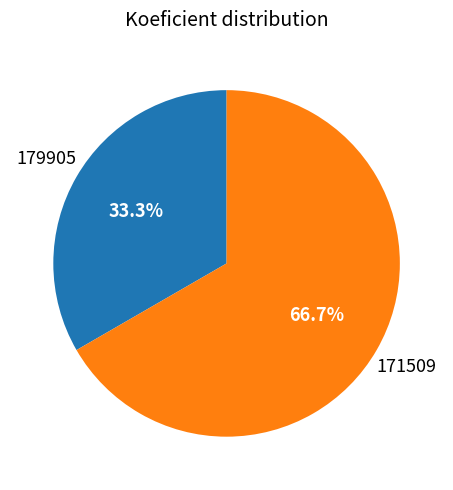

Is there any slice that represents more than half of the pie?

Yes